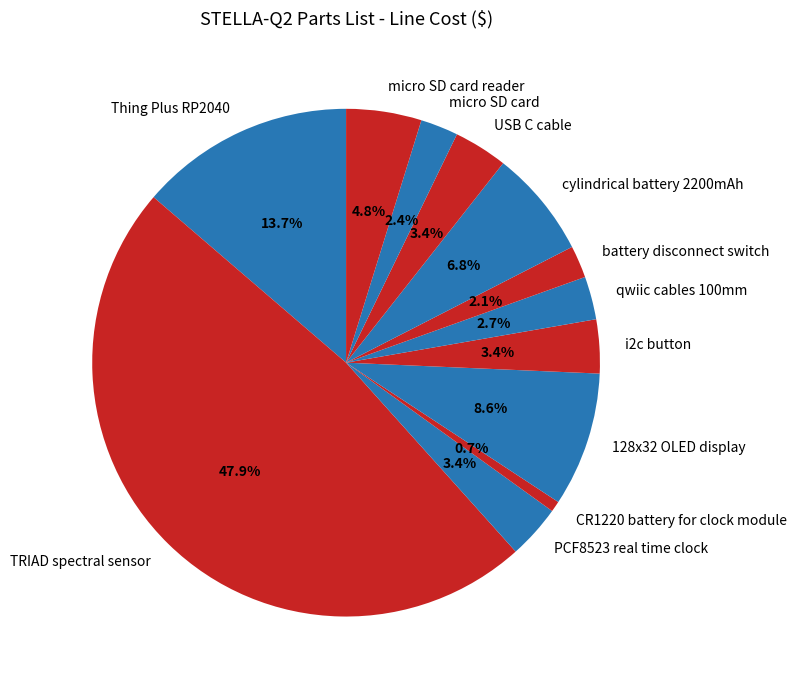

To the nearest percent, what is the difference between the Thing Plus RP2040 and CR1220 battery for clock module slice percentages?

13%